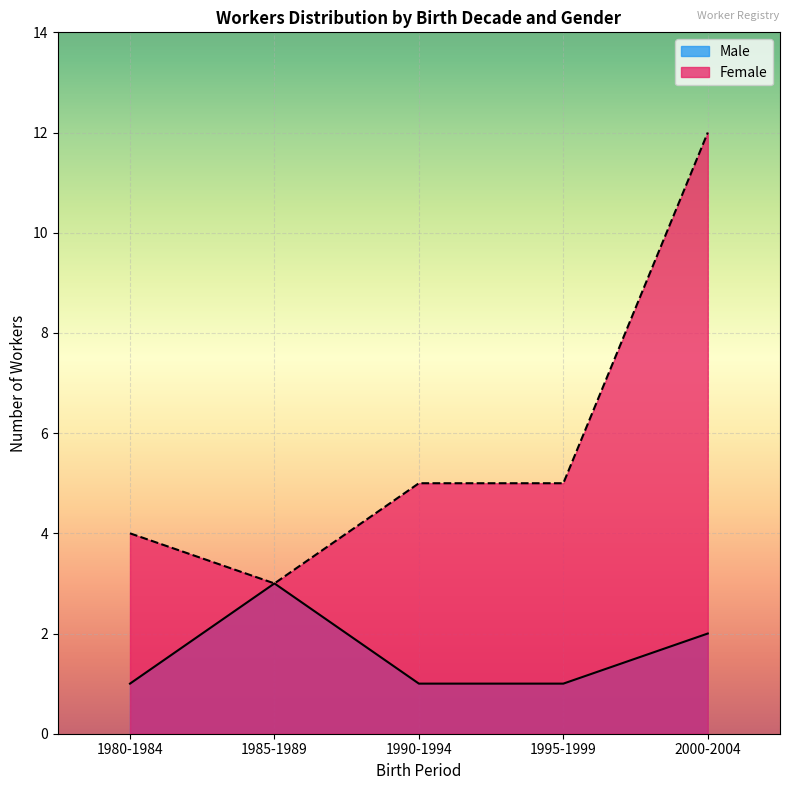

Reading left to right, extract all data points from this chart.

Male: 1980-1984=1	1985-1989=3	1990-1994=1	1995-1999=1	2000-2004=2
Female: 1980-1984=4	1985-1989=3	1990-1994=5	1995-1999=5	2000-2004=12